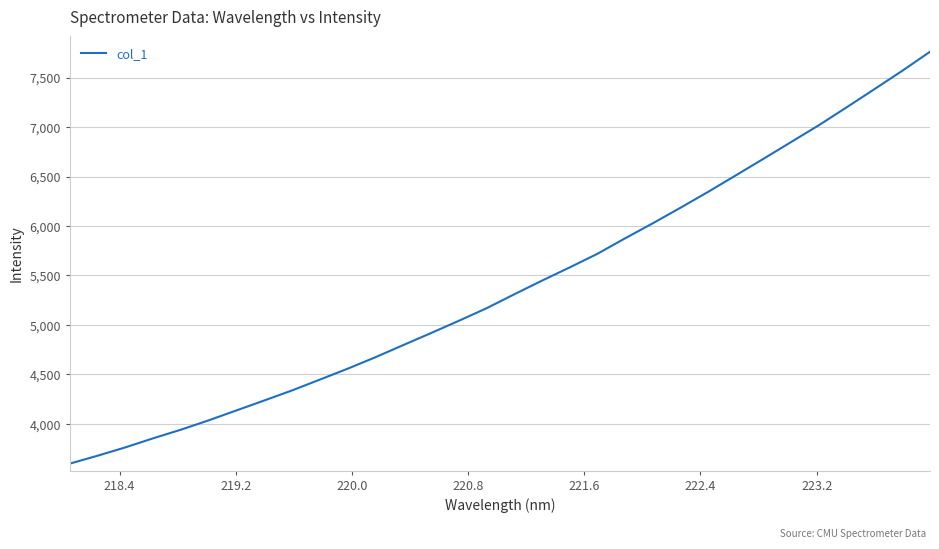

What is the minimum value shown in the chart?

3598.8